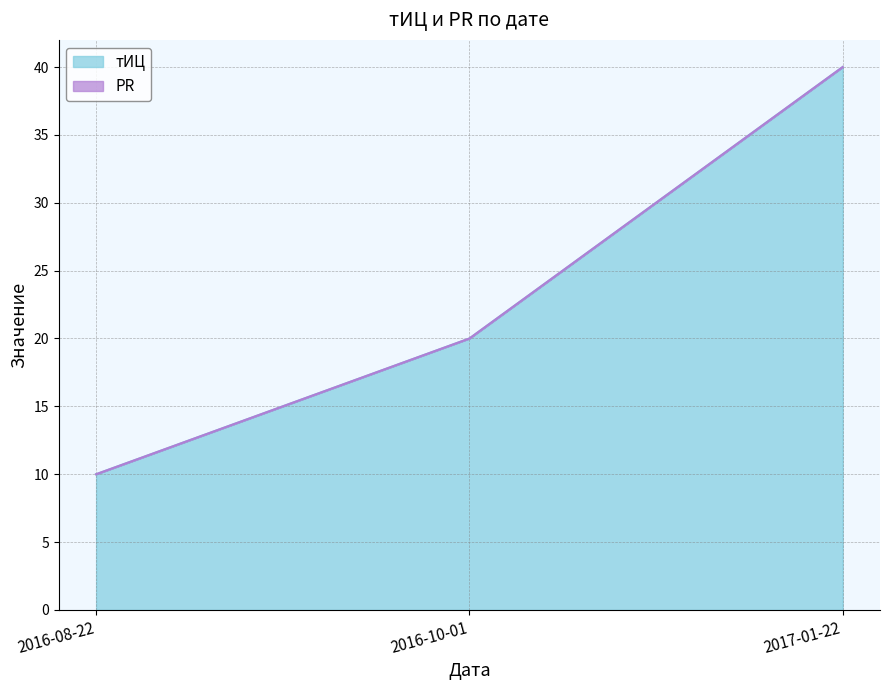

What is the sum of all values?

70